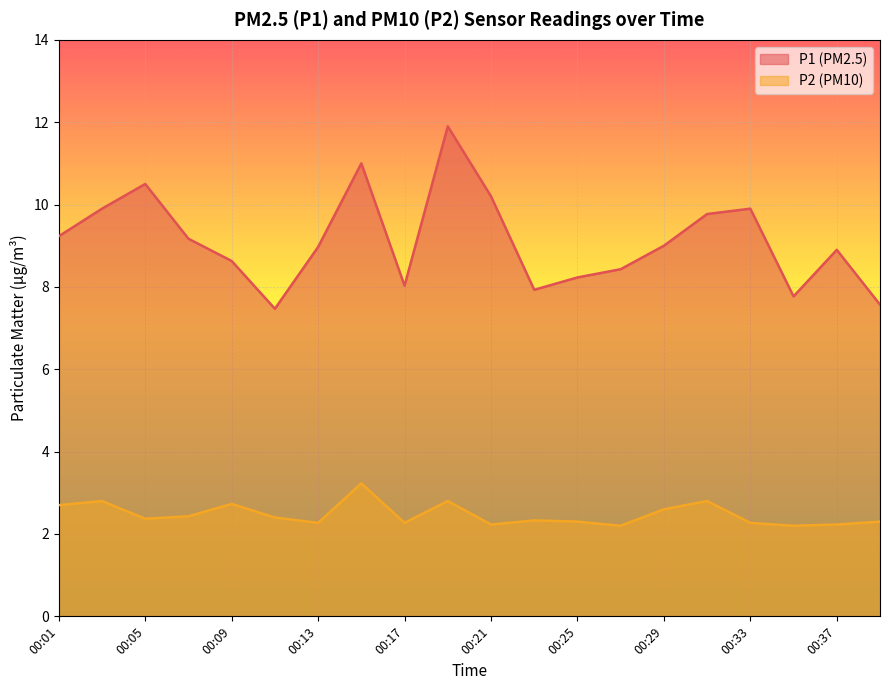

What is the maximum value for P1?

11.9